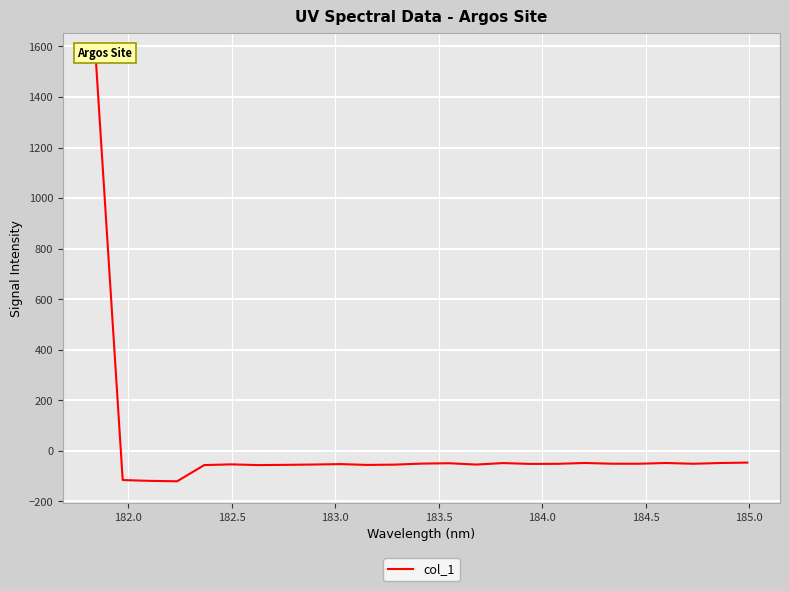

What is the greatest value displayed?

1569.9